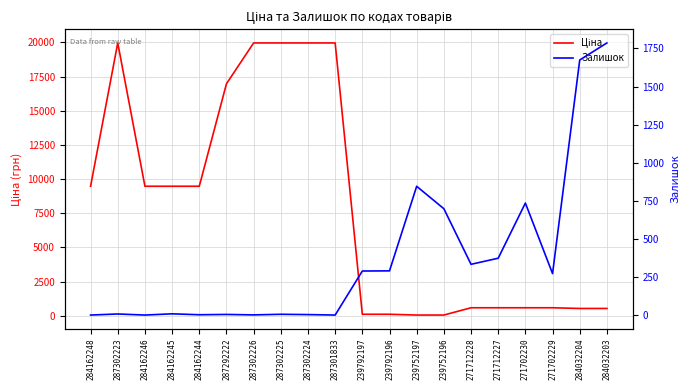

Does the chart display data point markers on the line(s)?

No